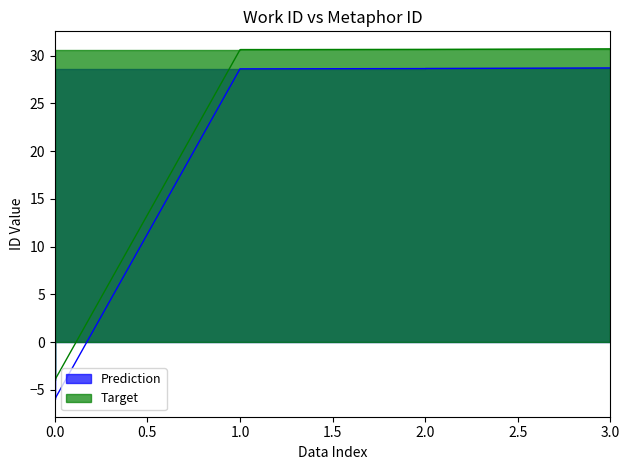

Does the chart have visible grid lines?

No